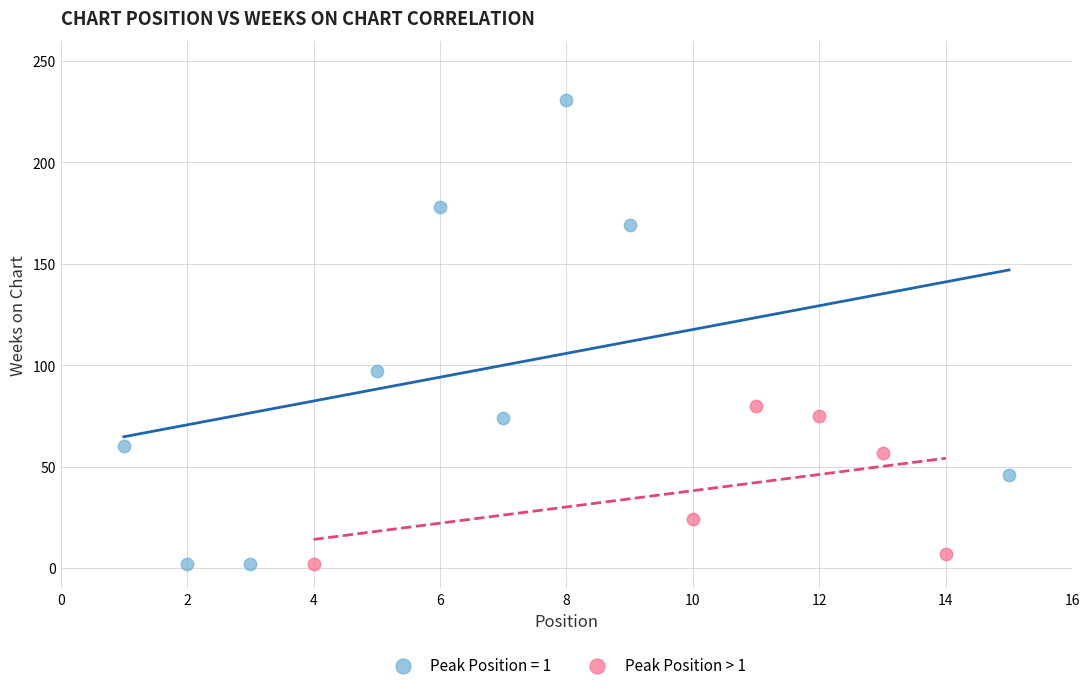

Which series has the largest Y range (max minus min)?

Peak Position = 1